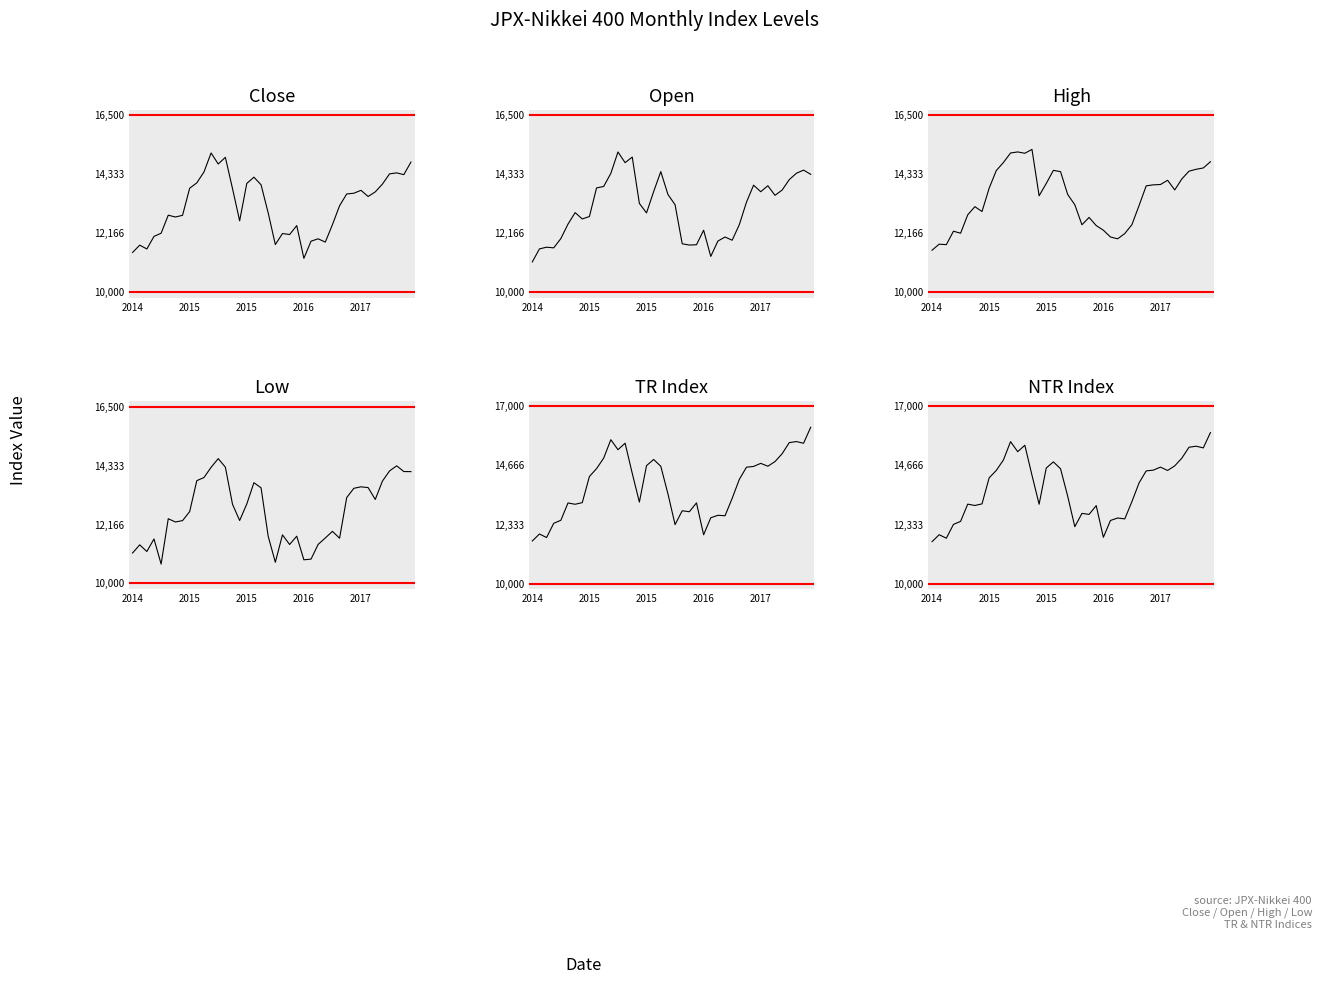

Which series has the largest total across all categories?

TR Index